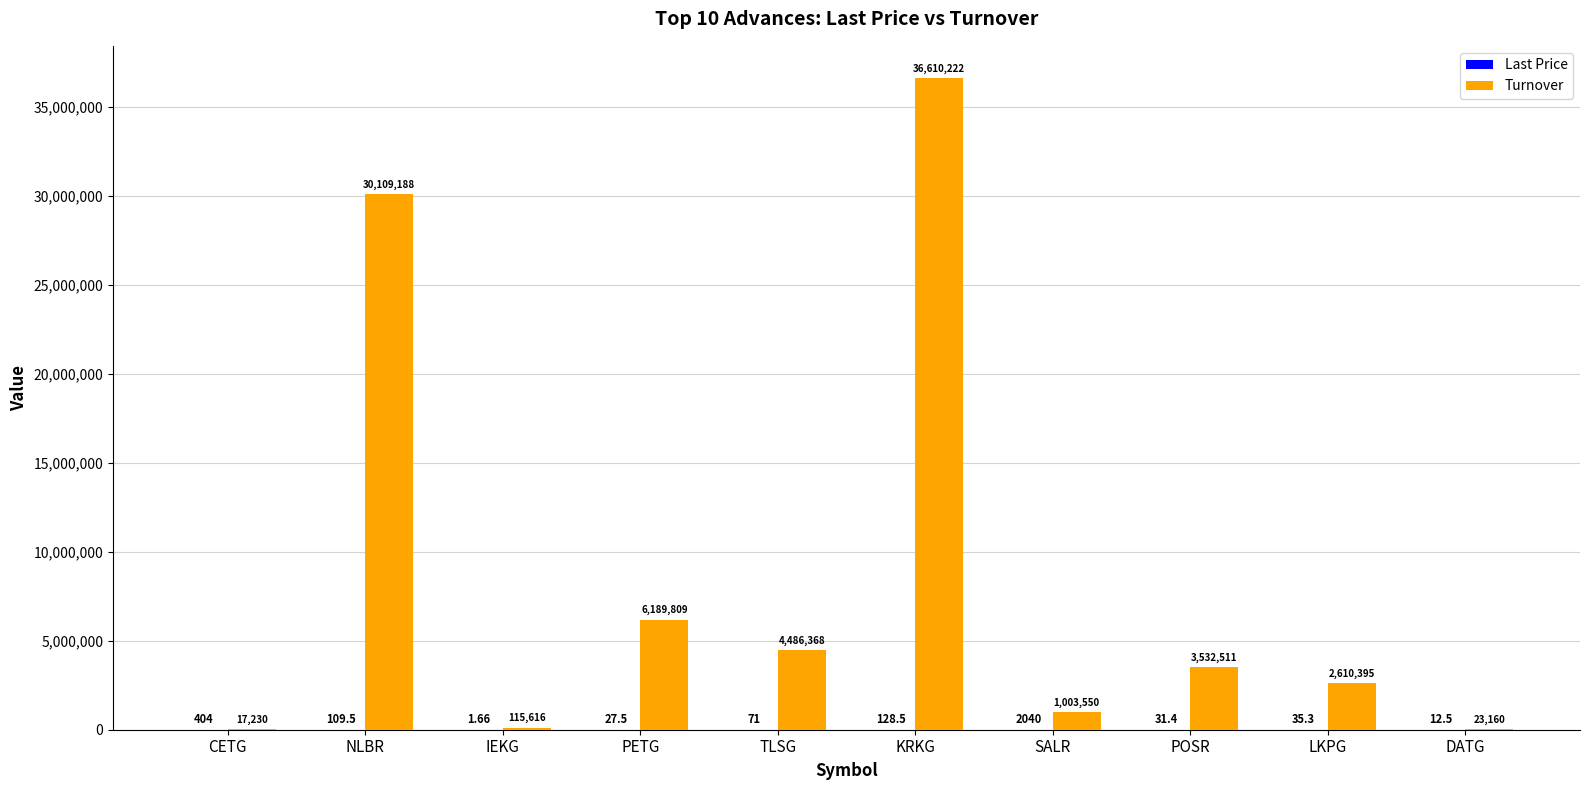

Which category has the highest value across all series?

KRKG